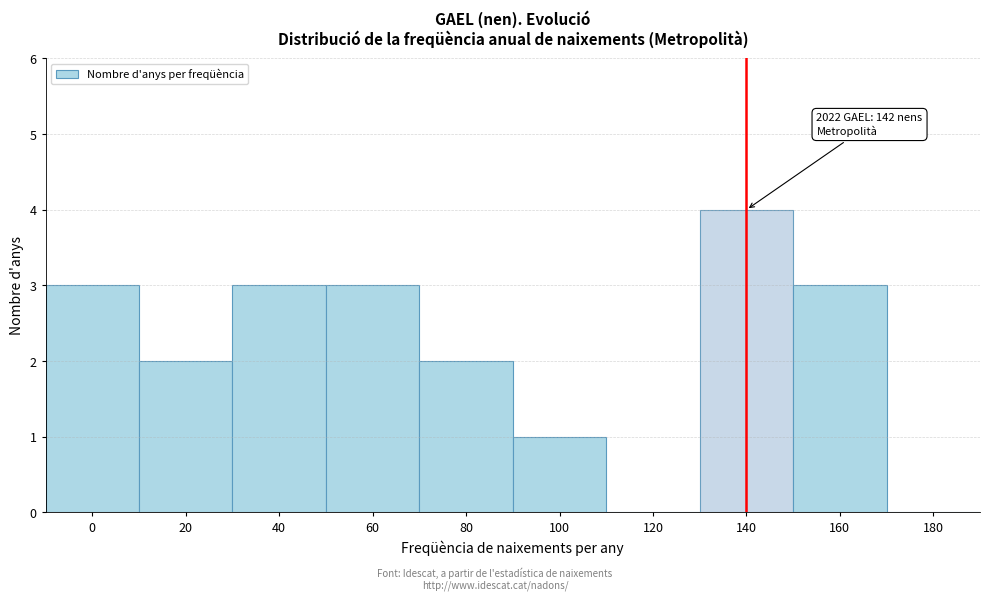

Reading right to left, list all the values displayed in this chart.

180=0	160=3	140=4	120=0	100=1	80=2	60=3	40=3	20=2	0=3